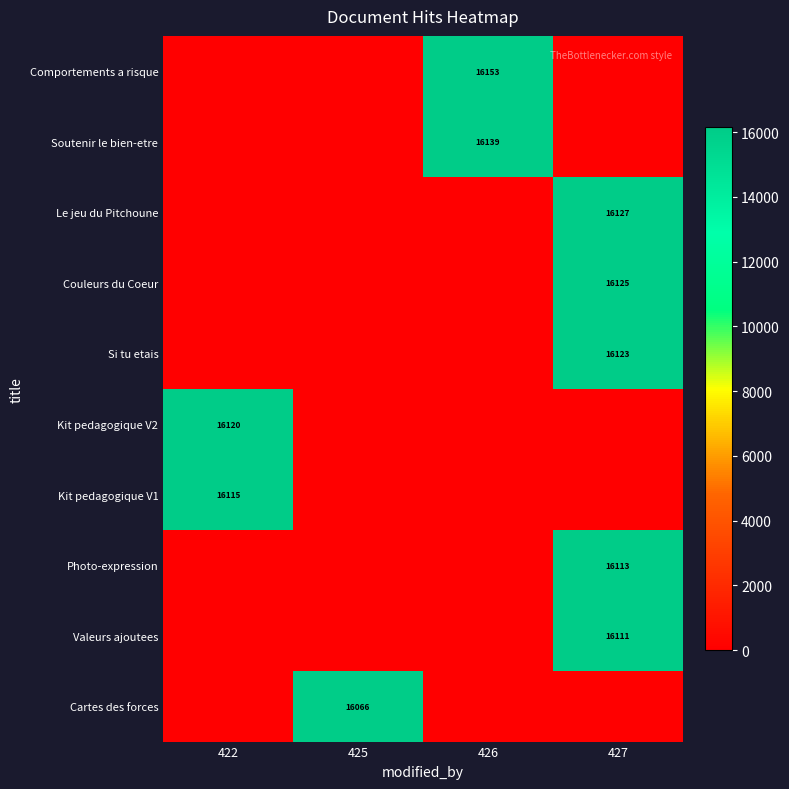

What is the difference between the highest and lowest values at 426?

16153